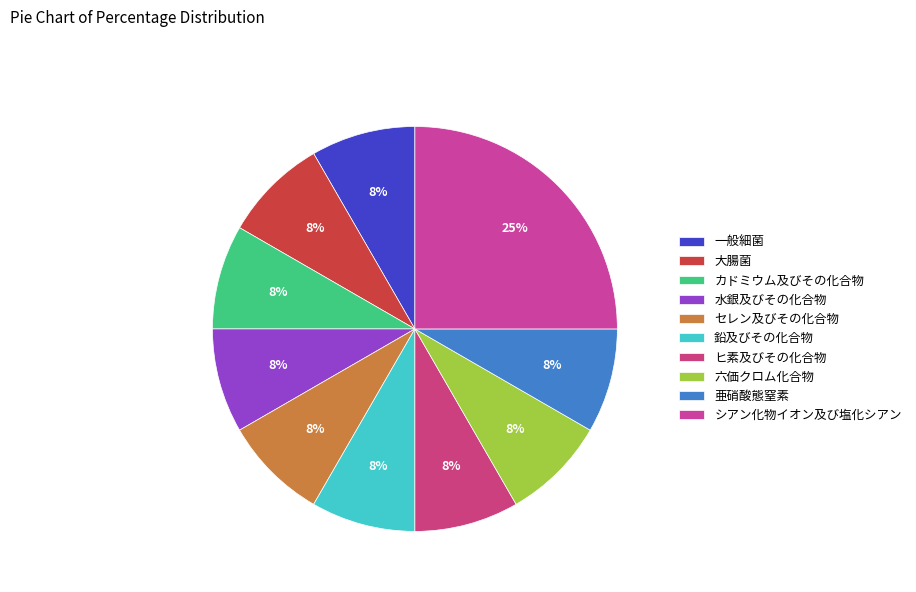

To the nearest percent, what is the difference between the largest and smallest slice percentages?

17%